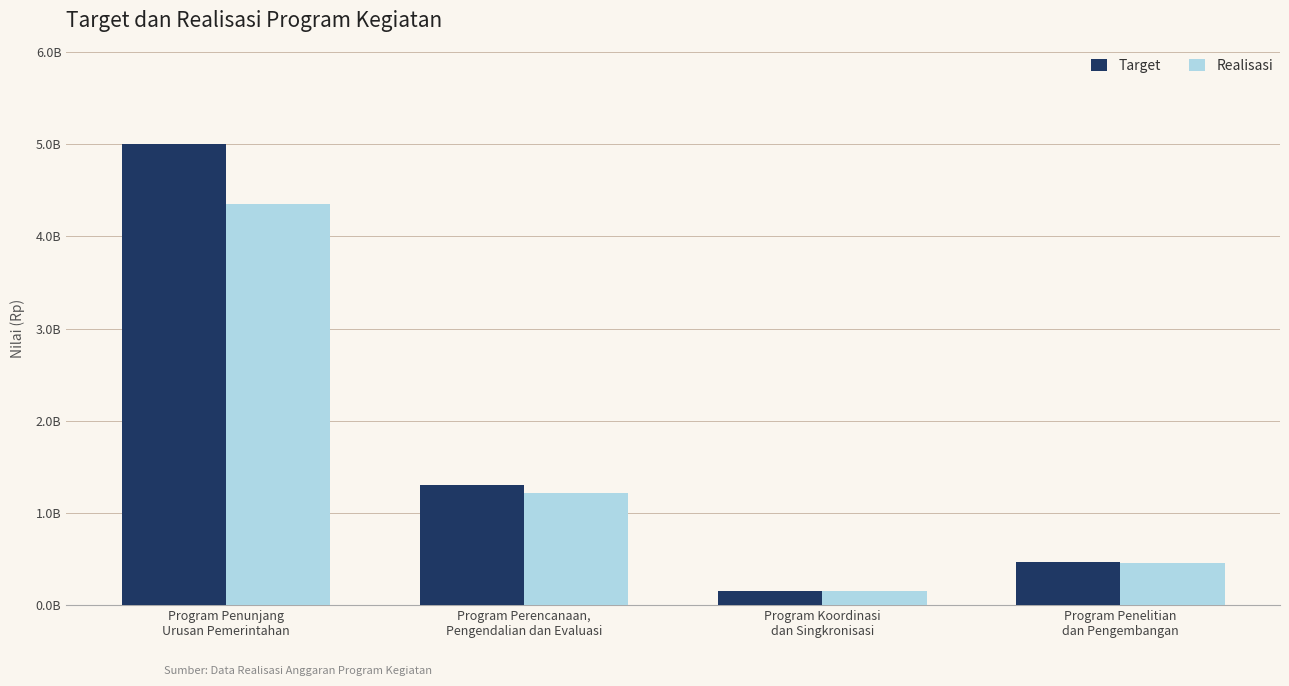

Reading right to left, list all the values displayed in this chart.

Target: Program Penelitian
dan Pengembangan=469831500	Program Koordinasi
dan Singkronisasi=156602500	Program Perencanaan,
Pengendalian dan Evaluasi=1300129550	Program Penunjang
Urusan Pemerintahan=5007134605
Realisasi: Program Penelitian
dan Pengembangan=461353021	Program Koordinasi
dan Singkronisasi=151812800	Program Perencanaan,
Pengendalian dan Evaluasi=1221708822	Program Penunjang
Urusan Pemerintahan=4349053369